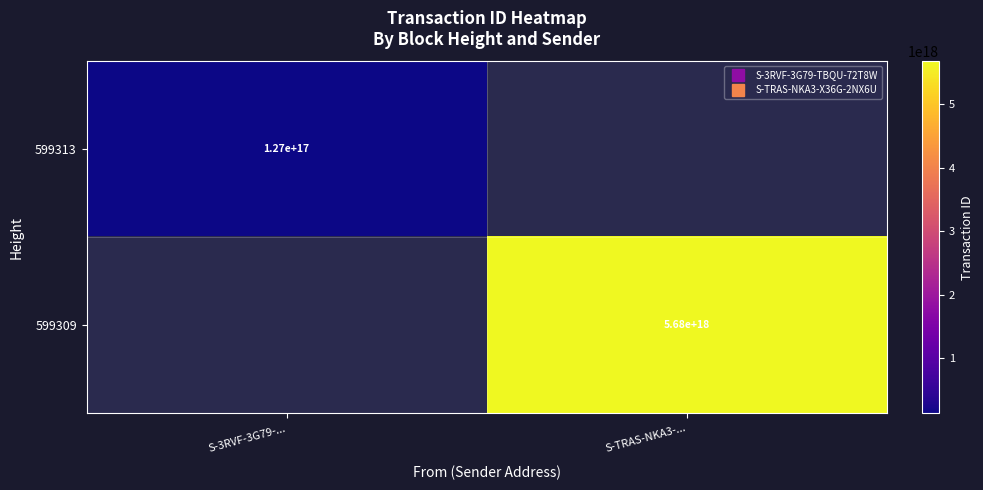

Rank the series by their maximum value, from lowest to highest.

599313, 599309